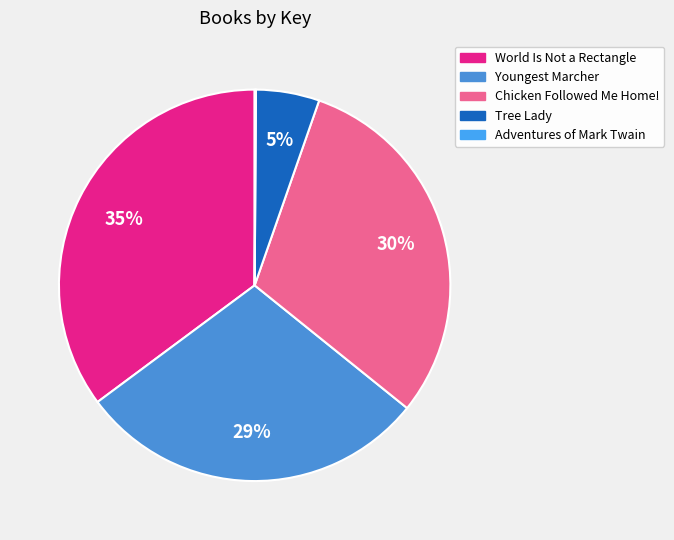

Between Adventures of Mark Twain and World Is Not a Rectangle, which is larger?

World Is Not a Rectangle